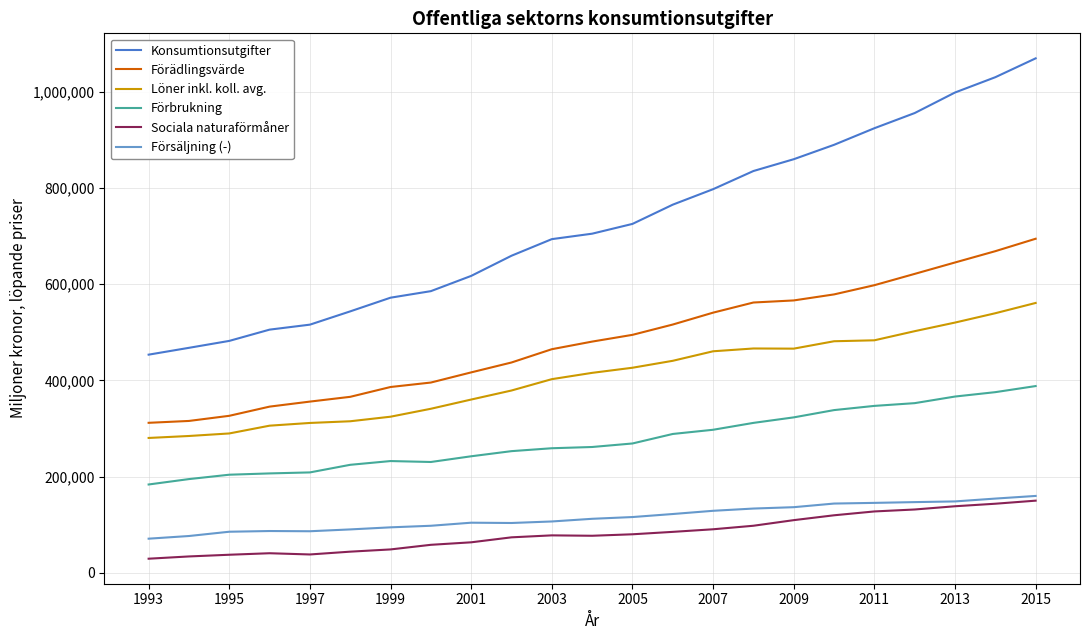

Which series has the widest spread of values?

Konsumtionsutgifter